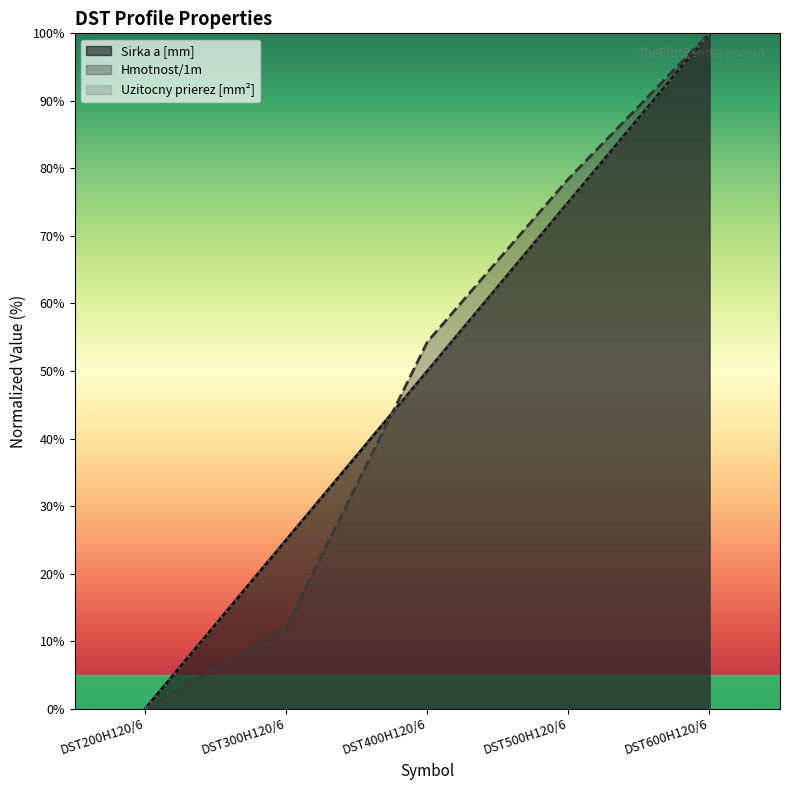

At which category is the sum across all series the highest?

DST600H120/6